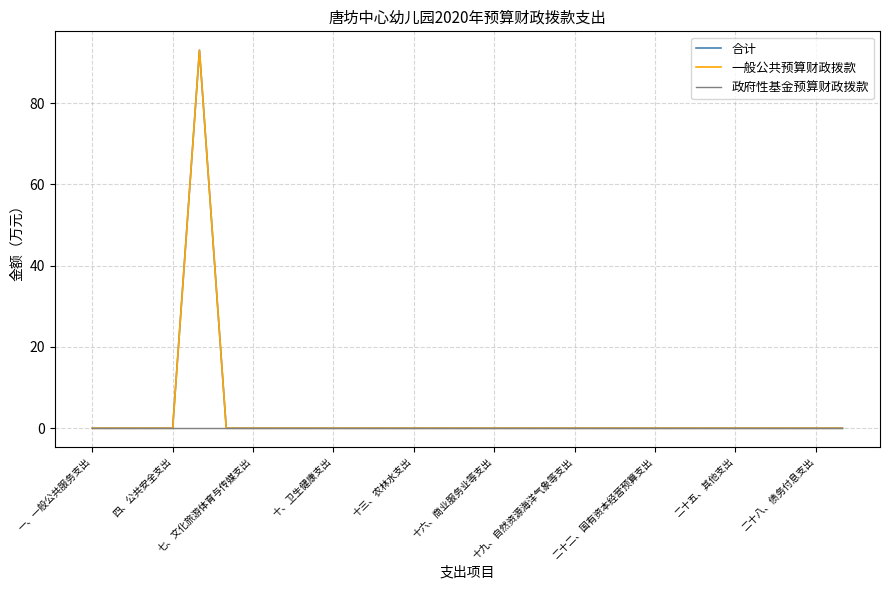

True or false: 一般公共预算财政拨款 has more than 1 interior local peaks.

False